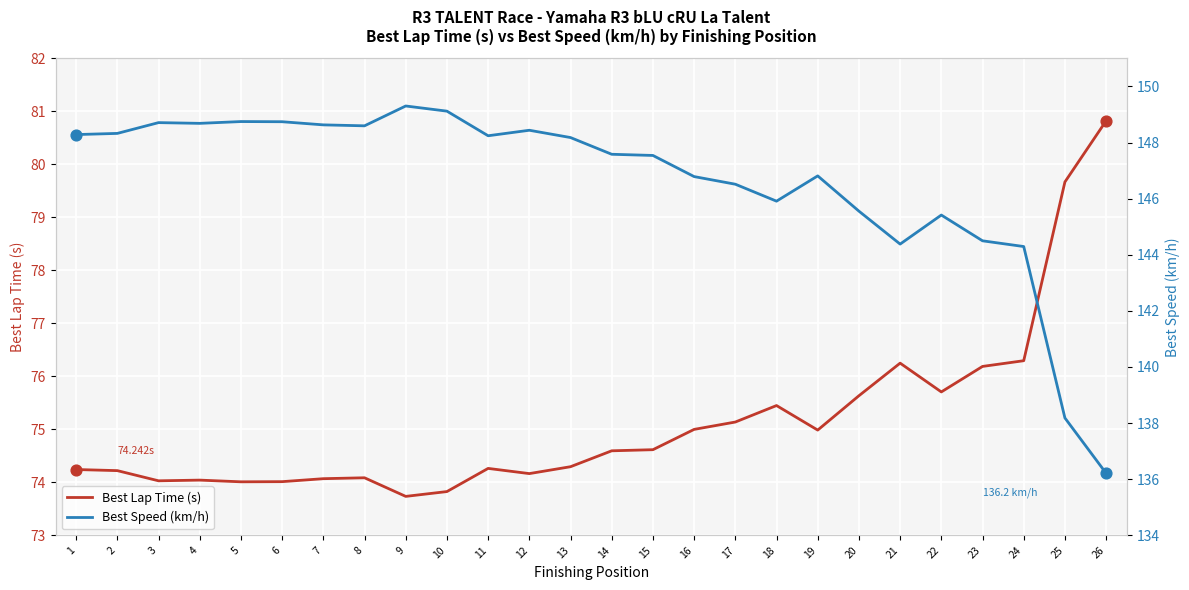

Which series contains the highest Y value?

Best Speed (km/h)